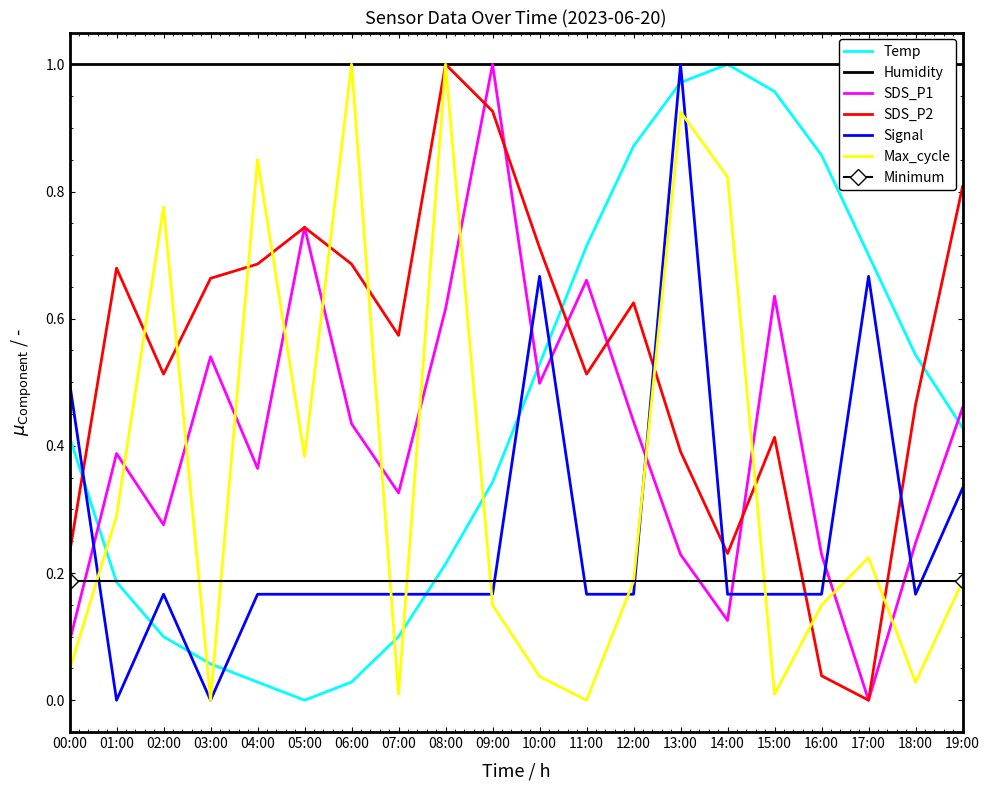

What is the label of the 10th point from the right?

10:00